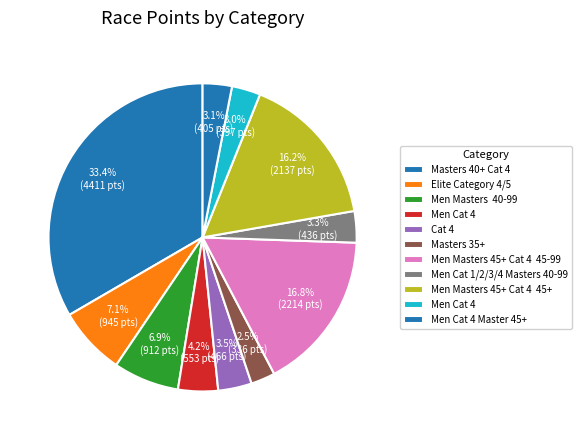

How many slices are in this pie chart?

11